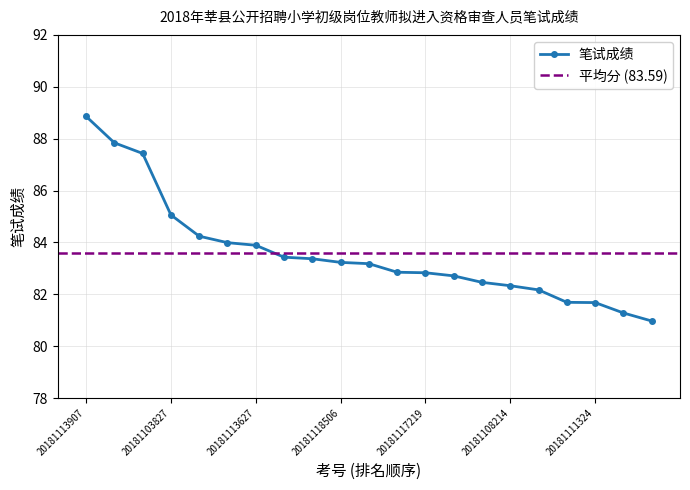

Count the number of values greater than 83.

11